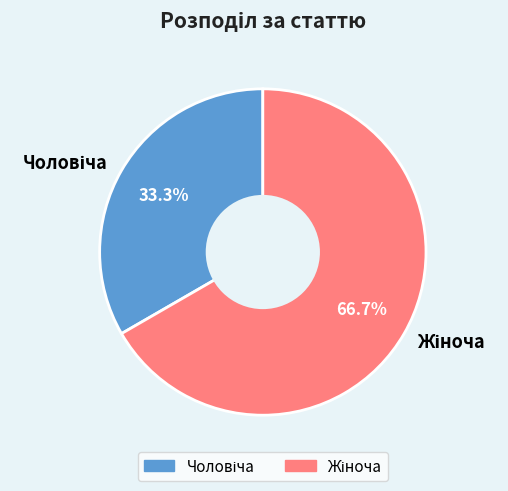

Count the number of slices in the pie.

2